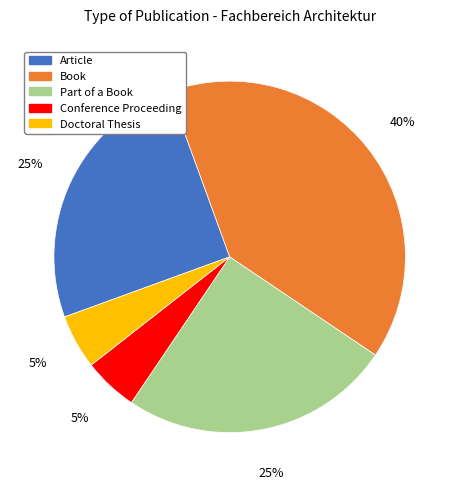

The Article slice represents 25% of the pie. True or false?

True